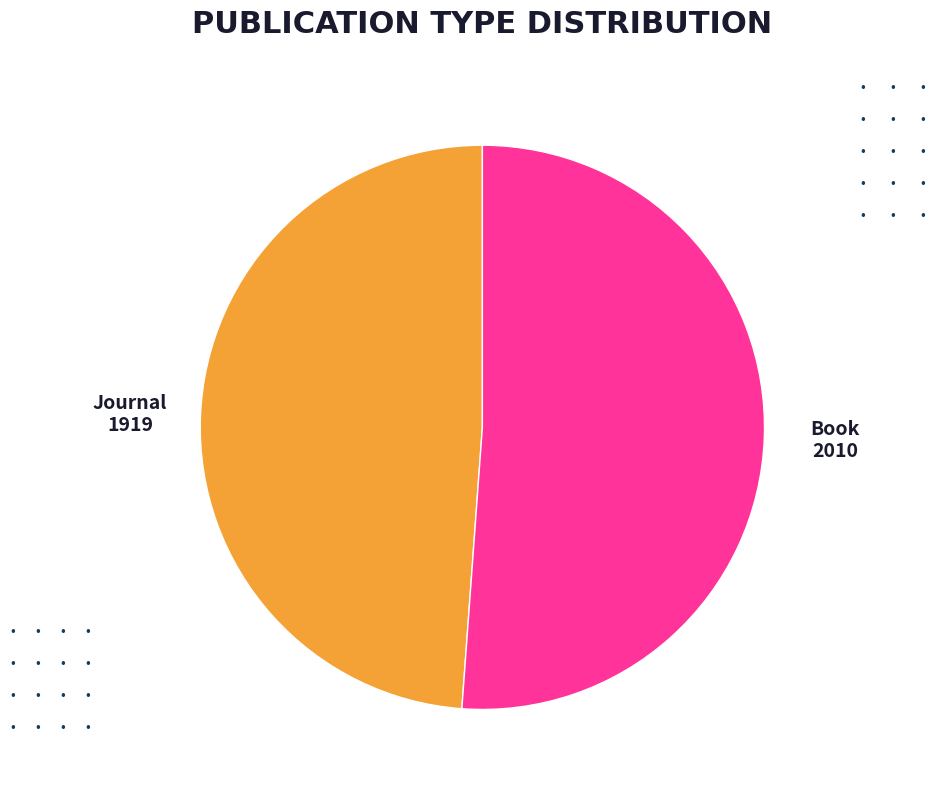

How many segments does this pie chart have?

2